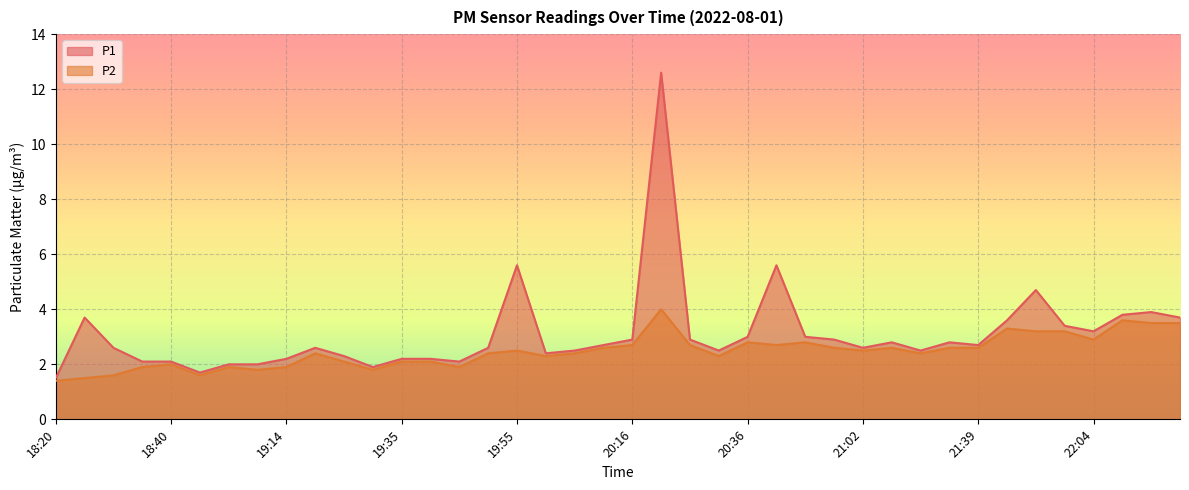

How many interior local peaks does the P1 series have?

9